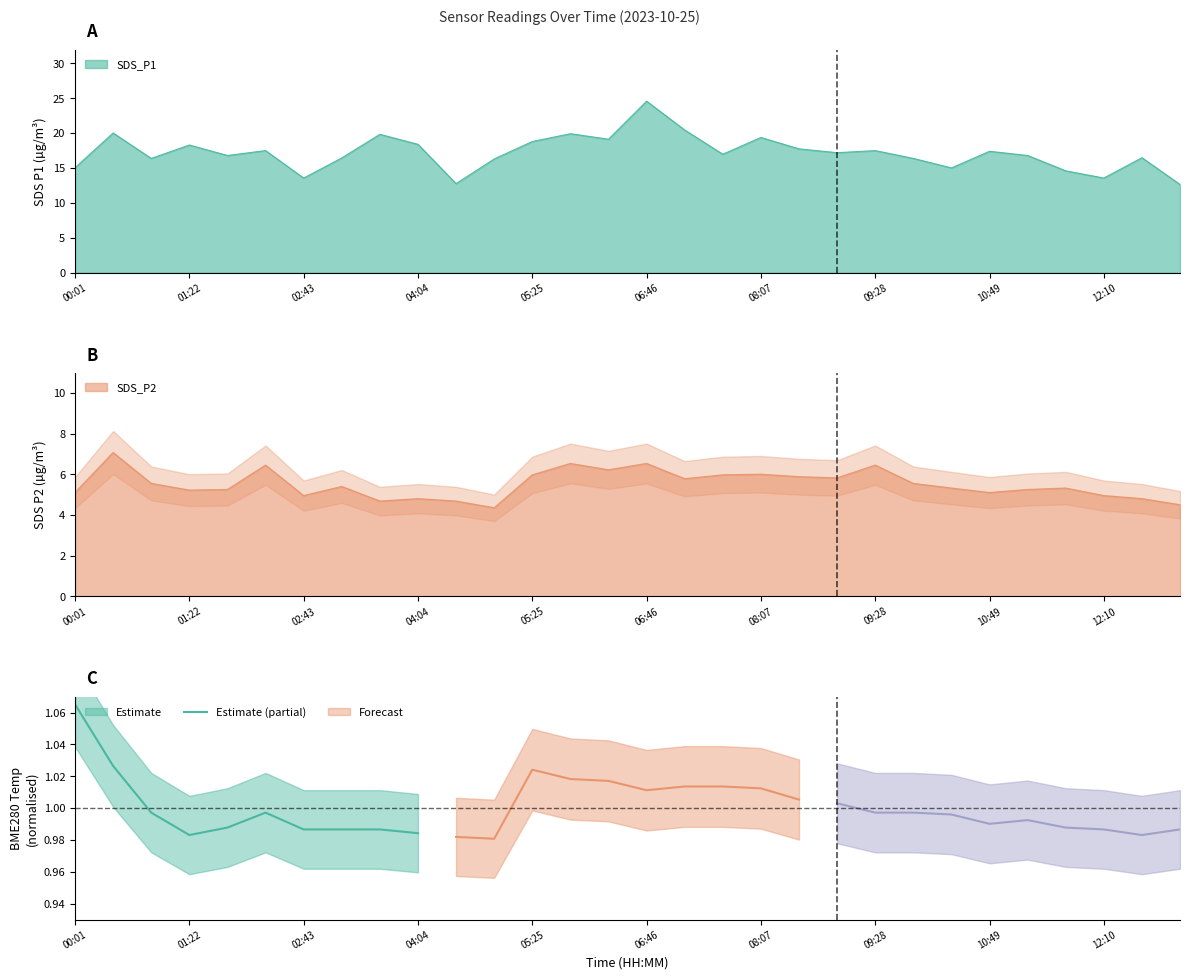

True or false: SDS_P1 and SDS_P2 intersect in this chart.

False